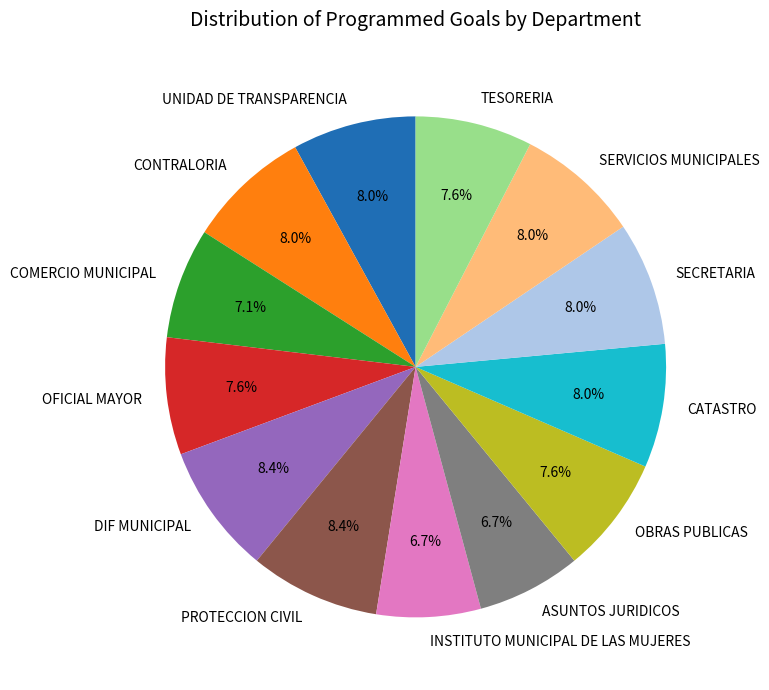

Does CATASTRO account for over 50% of the chart?

No